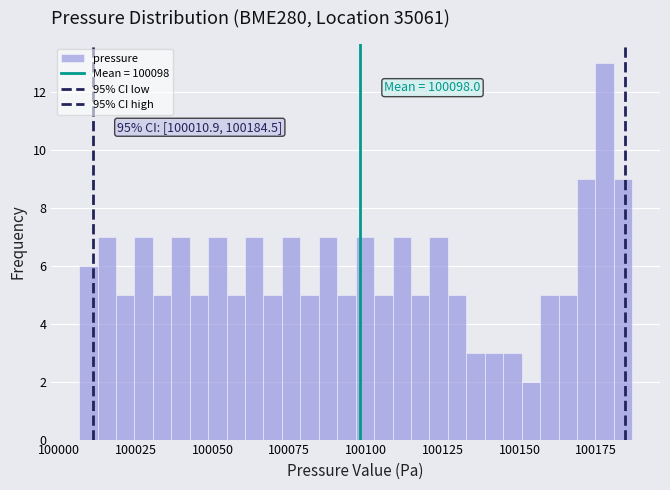

Read against the x-axis, roughly where is the centre of the tallest bar?

100180